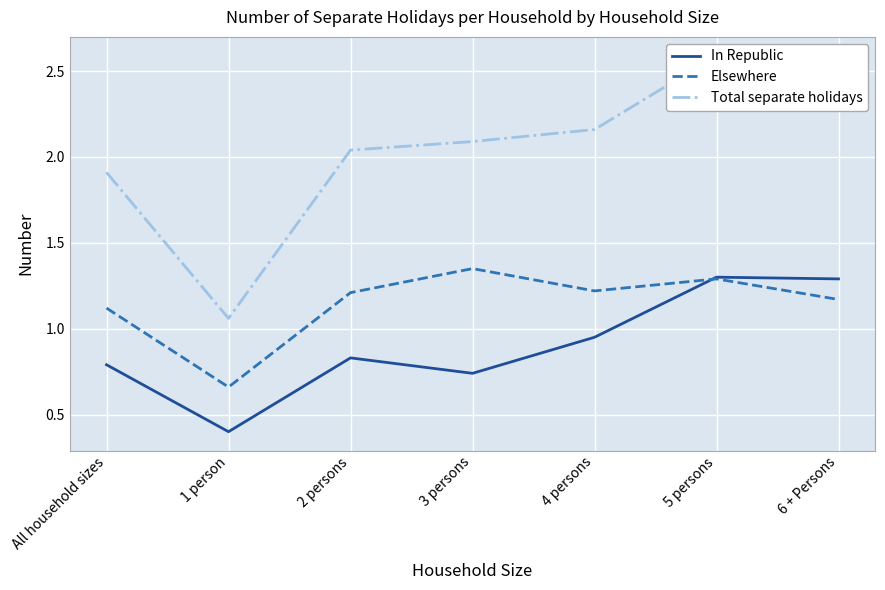

List the series in order of their overall mean, lowest first.

In Republic, Elsewhere, Total separate holidays